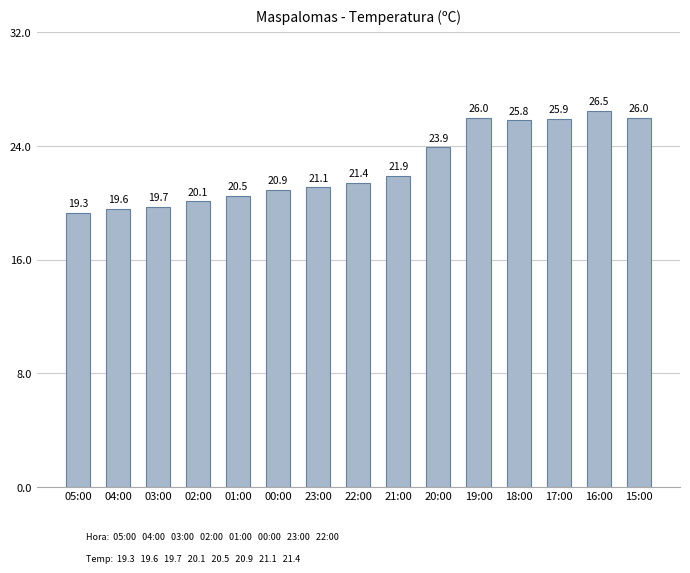

Where does the data first go above 21?

23:00